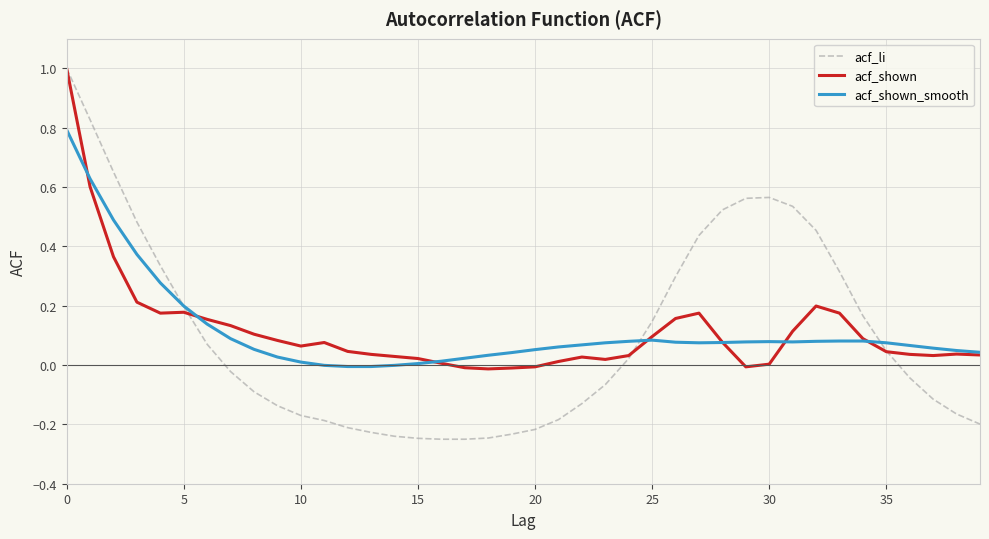

What is the greatest value displayed?

1.0